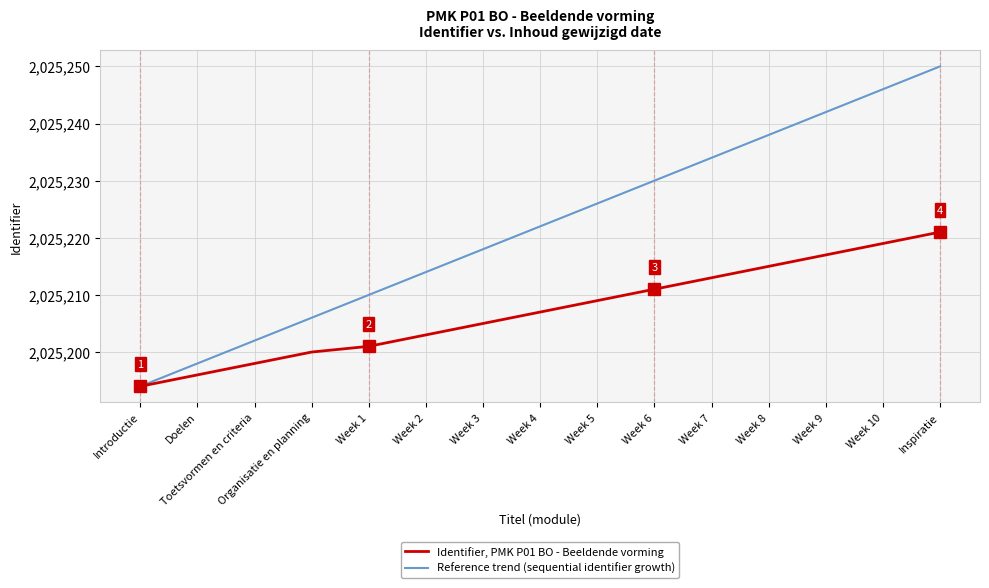

Does the chart display data point markers on the line(s)?

No